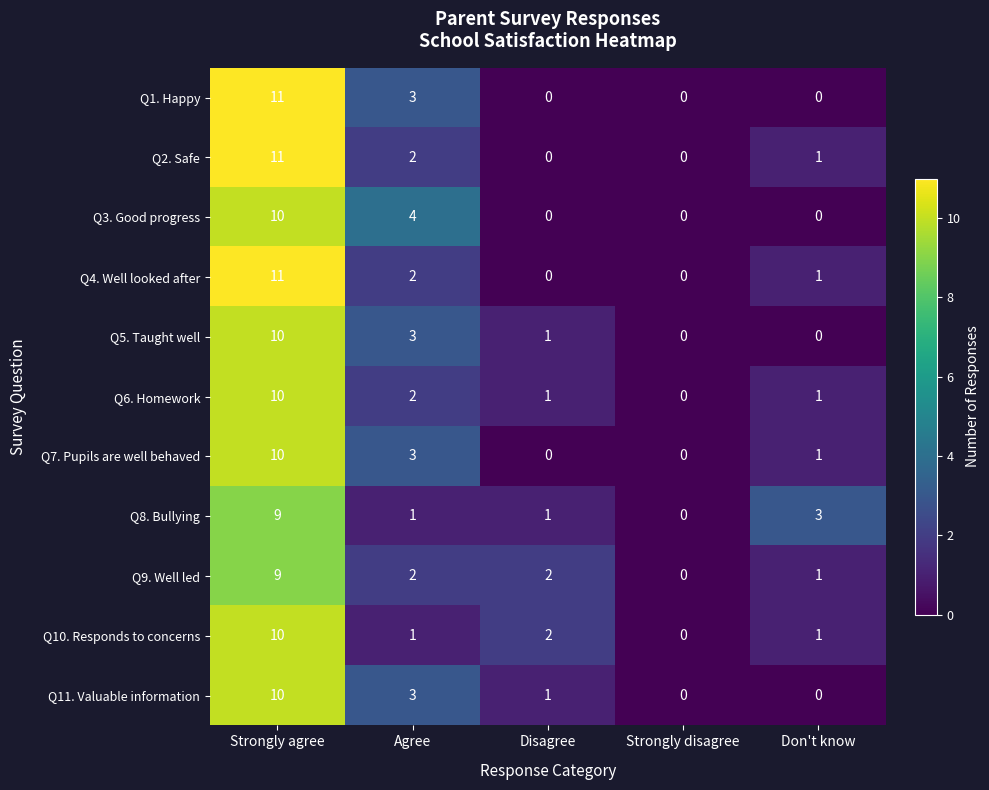

What is the spread (max minus min) of values at Don't know?

3